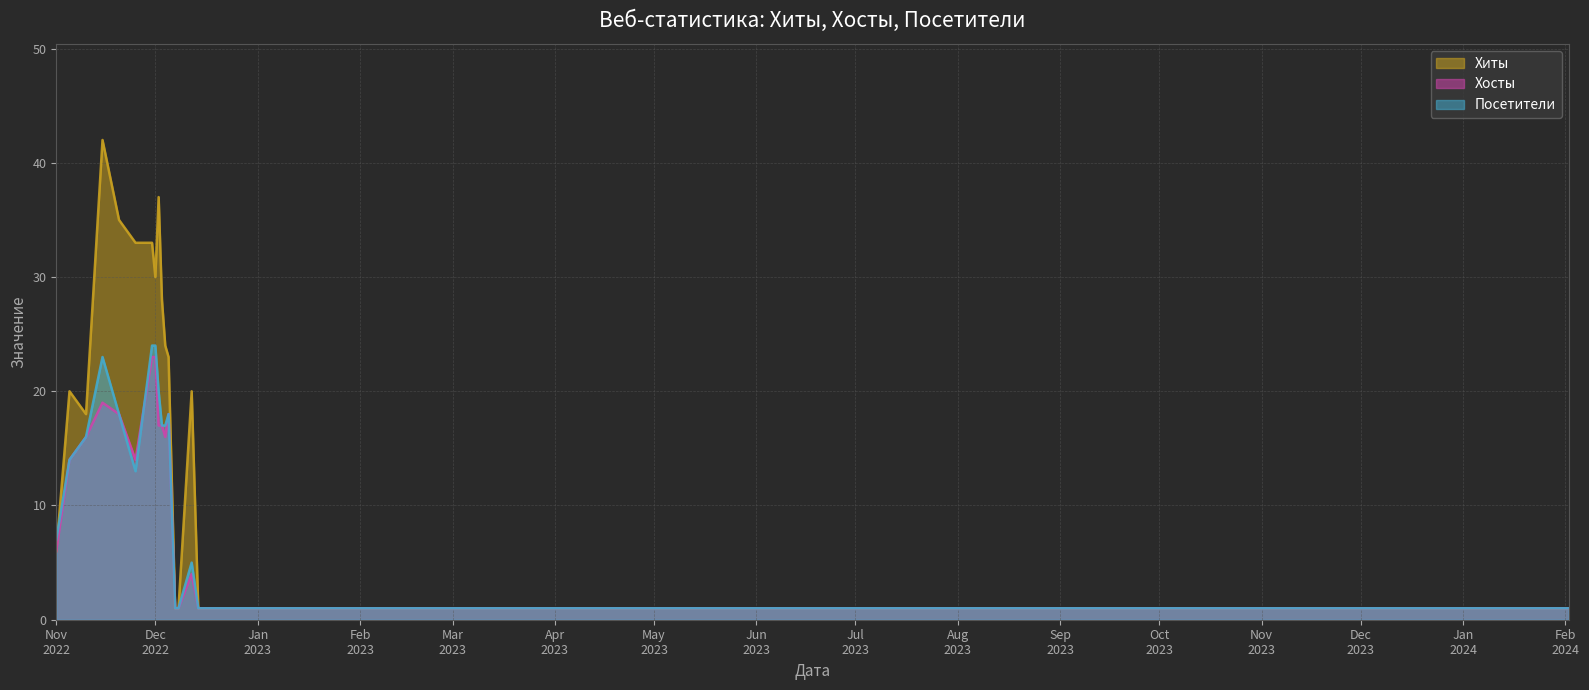

At how many categories does at least one series exceed 38?

1